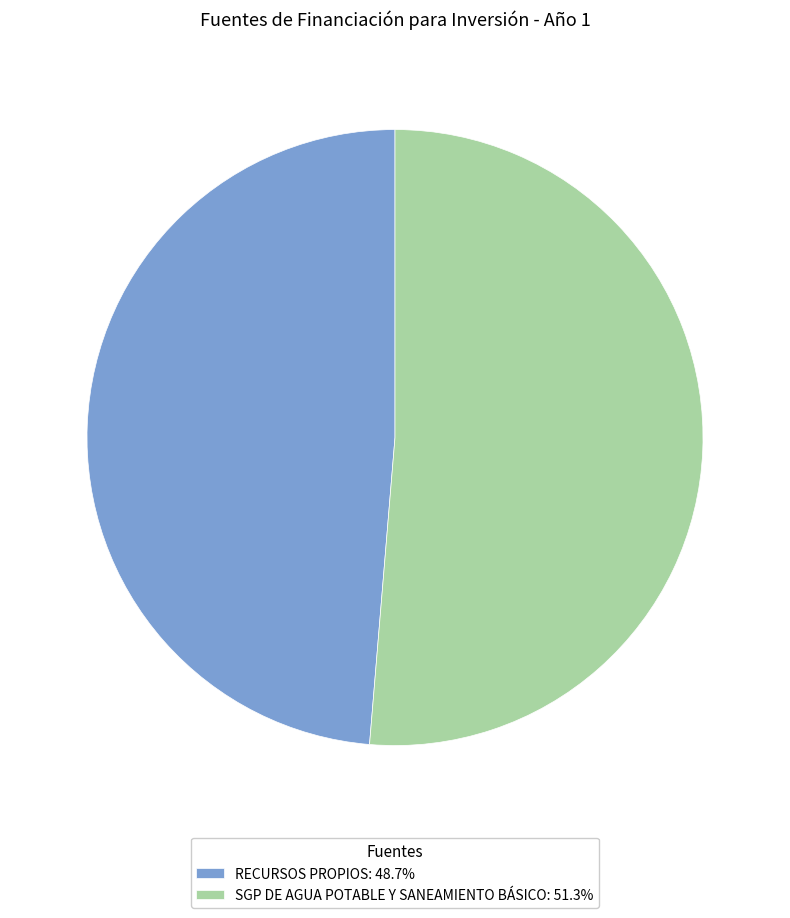

What is the smallest slice in the pie chart?

RECURSOS PROPIOS